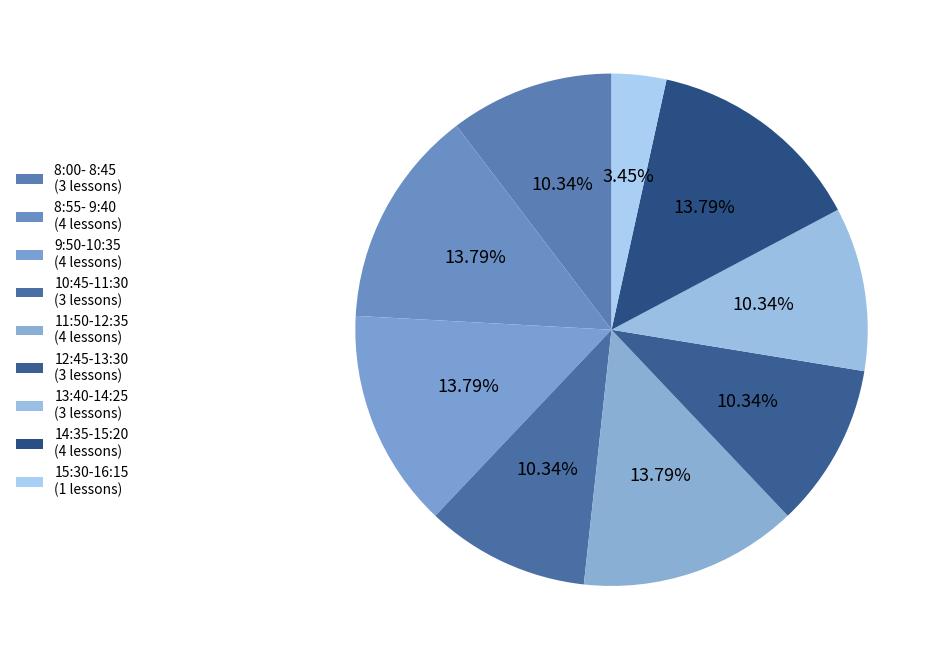

How many segments does this pie chart have?

9